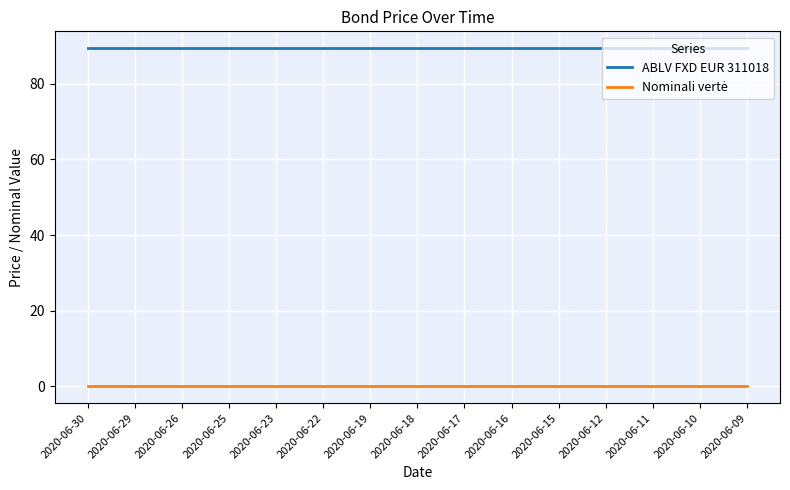

Which series has the largest total across all categories?

ABLV FXD EUR 311018